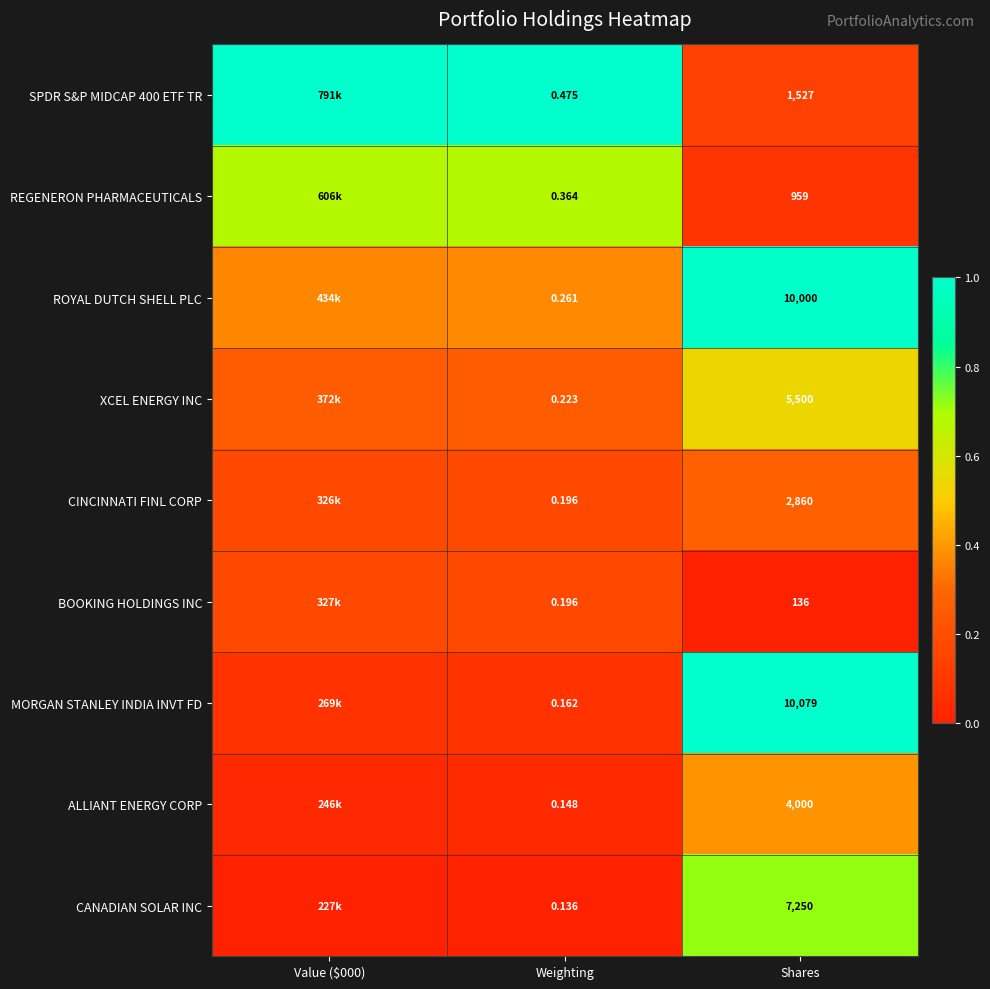

Between Weighting and Shares, which series saw the biggest shift?

MORGAN STANLEY INDIA INVT FD